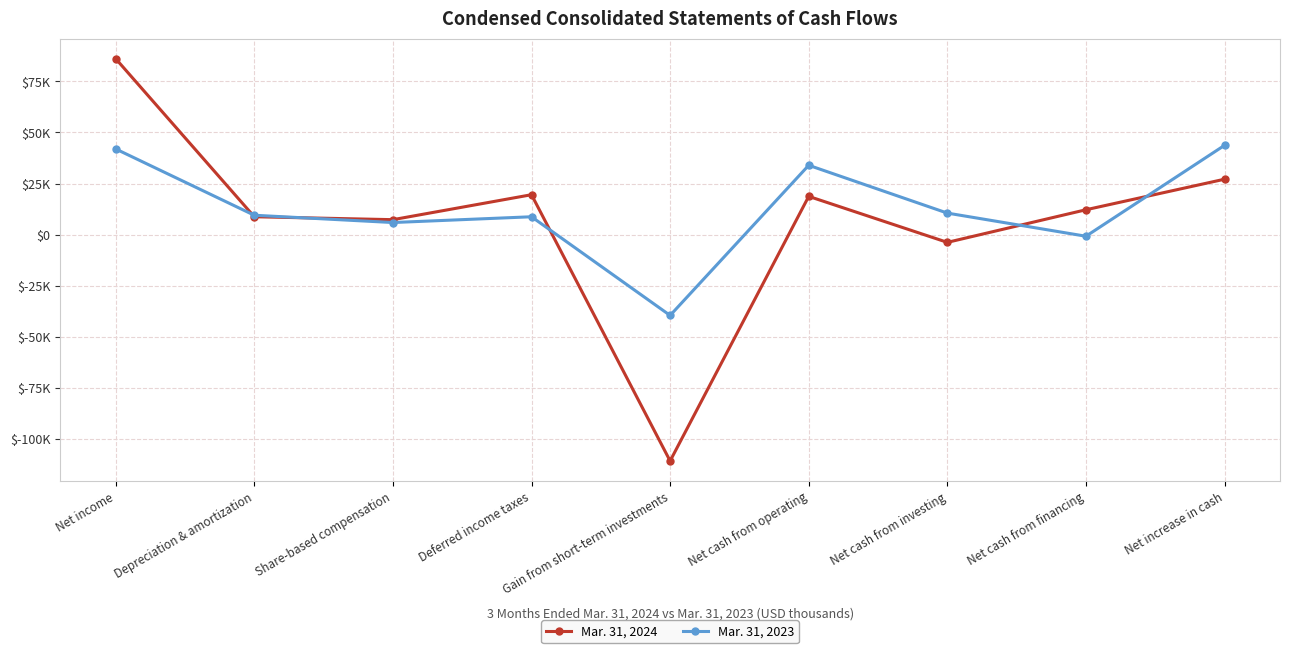

How many positive values does the Mar. 31, 2023 series have?

7